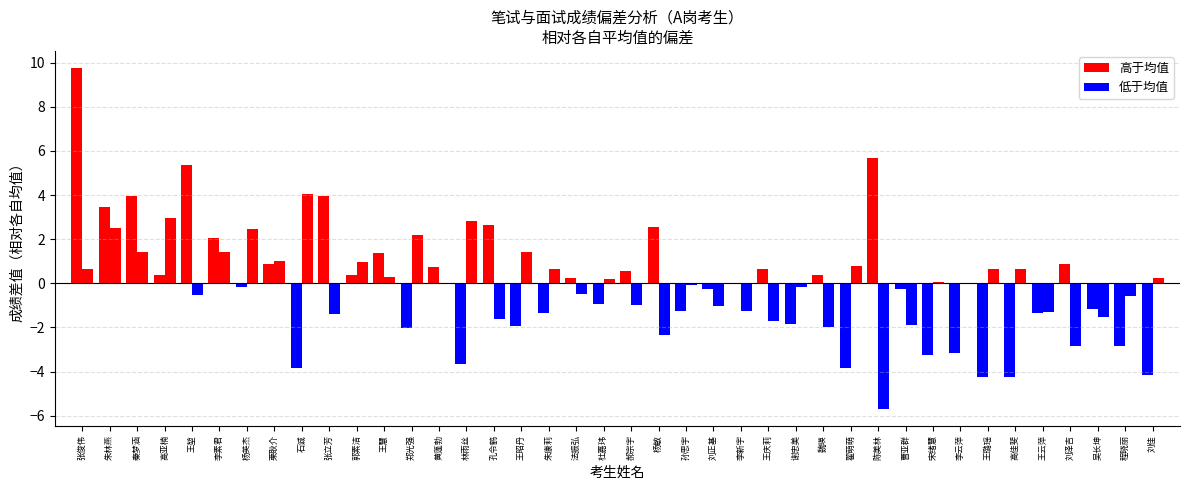

How many bars are there in total?

80